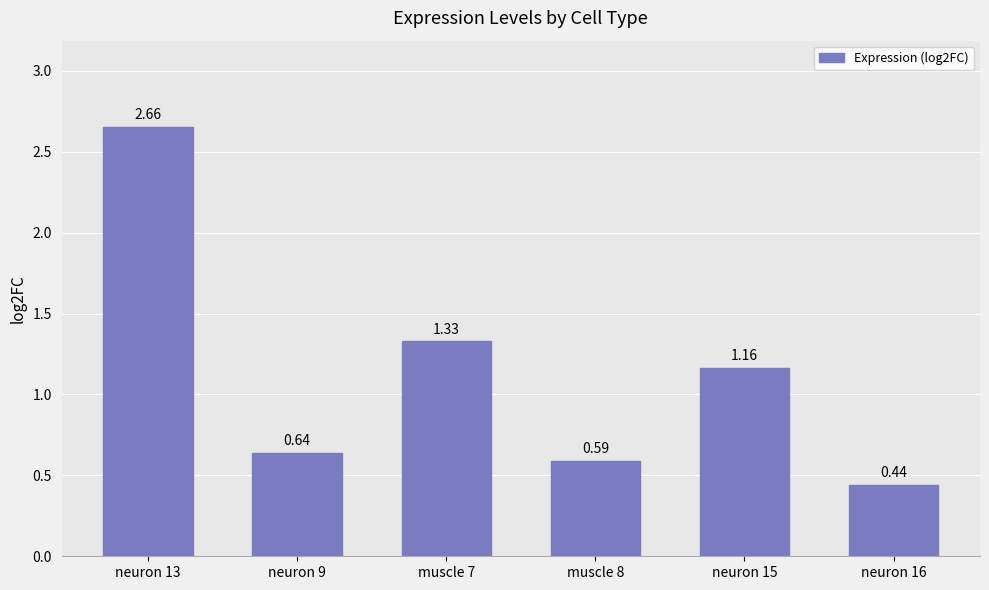

How many values exceed 1?

3